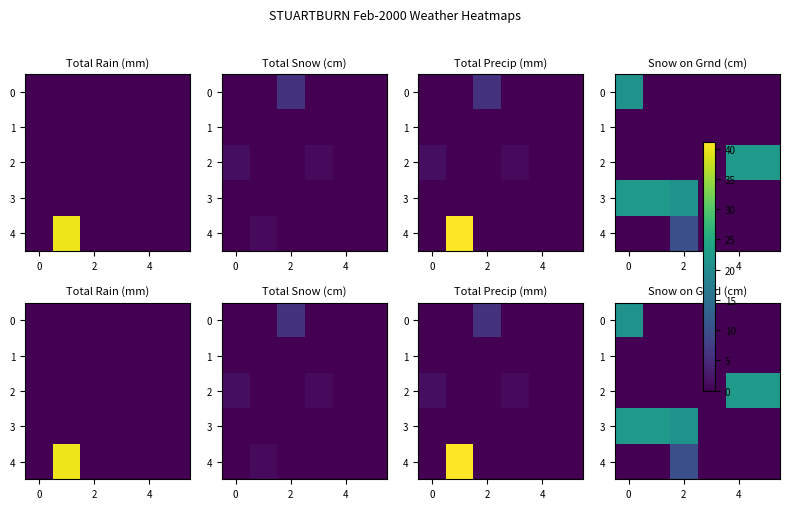

How many series are shown in this chart?

5